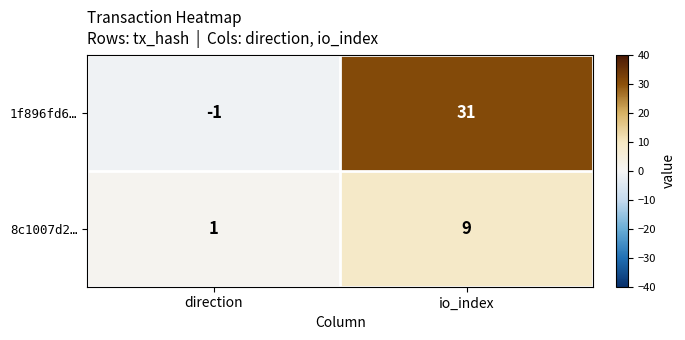

At which category is the sum across all series the highest?

io_index